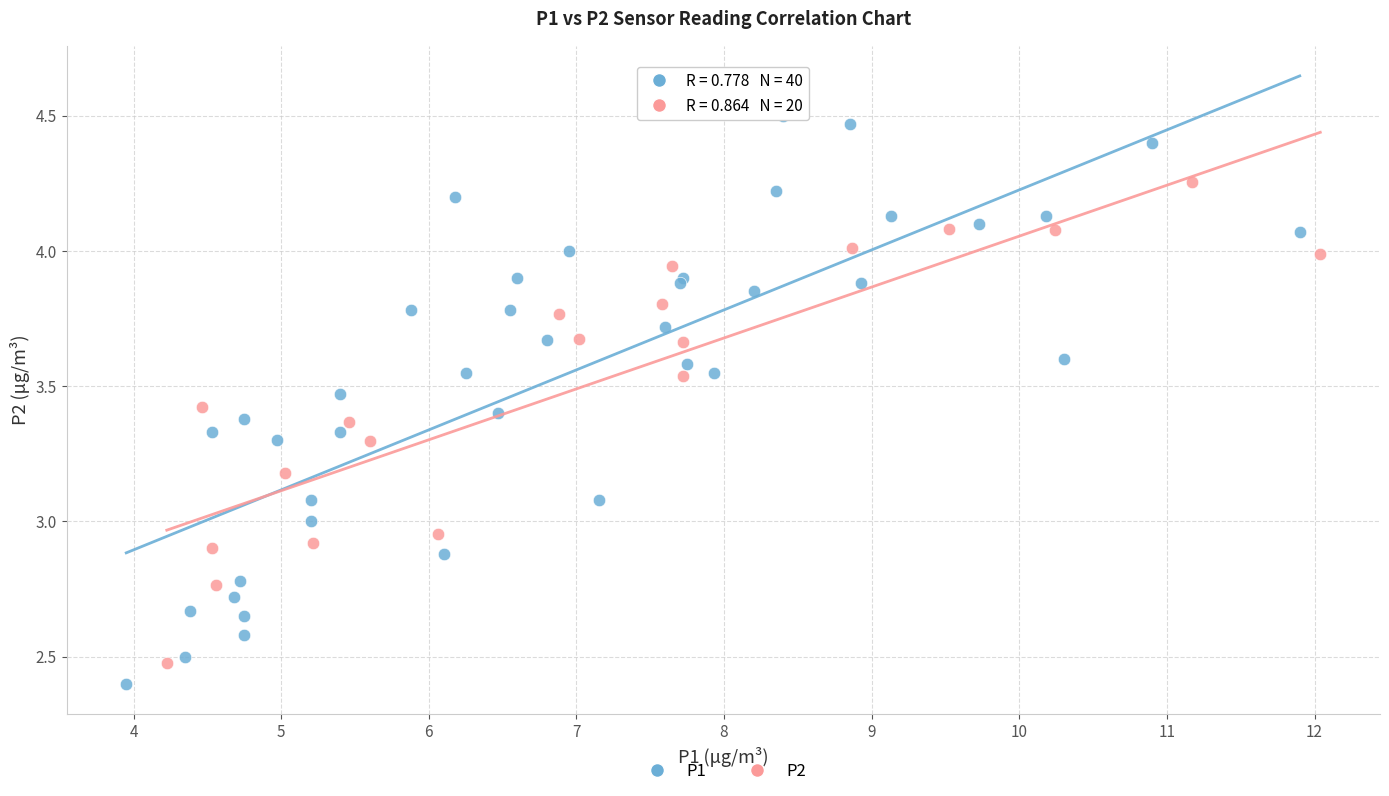

Which series has the widest spread of Y values?

P1